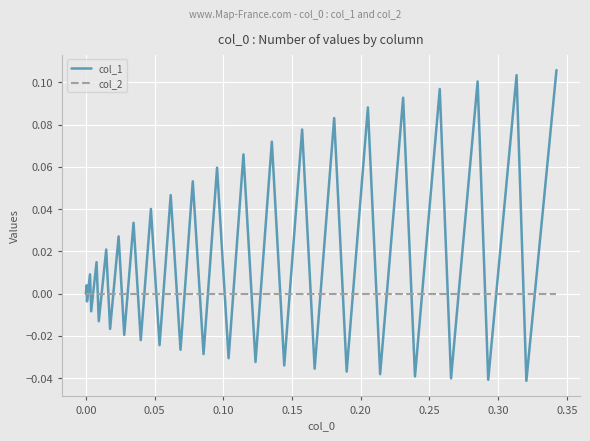

Which series has the largest total across all categories?

col_1